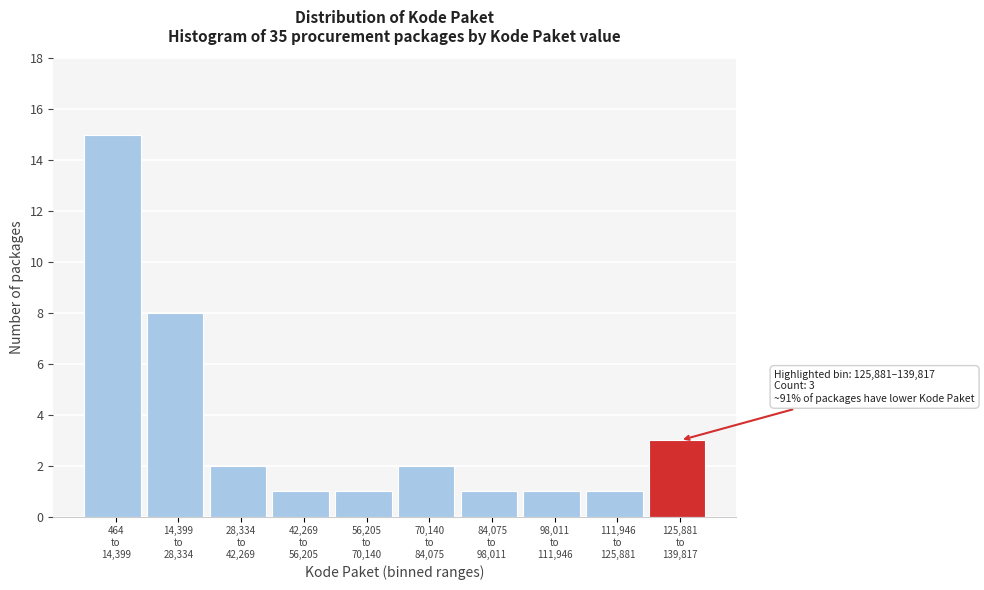

Reading left to right, what are all the values shown in this chart?

15	8	2	1	1	2	1	1	1	3